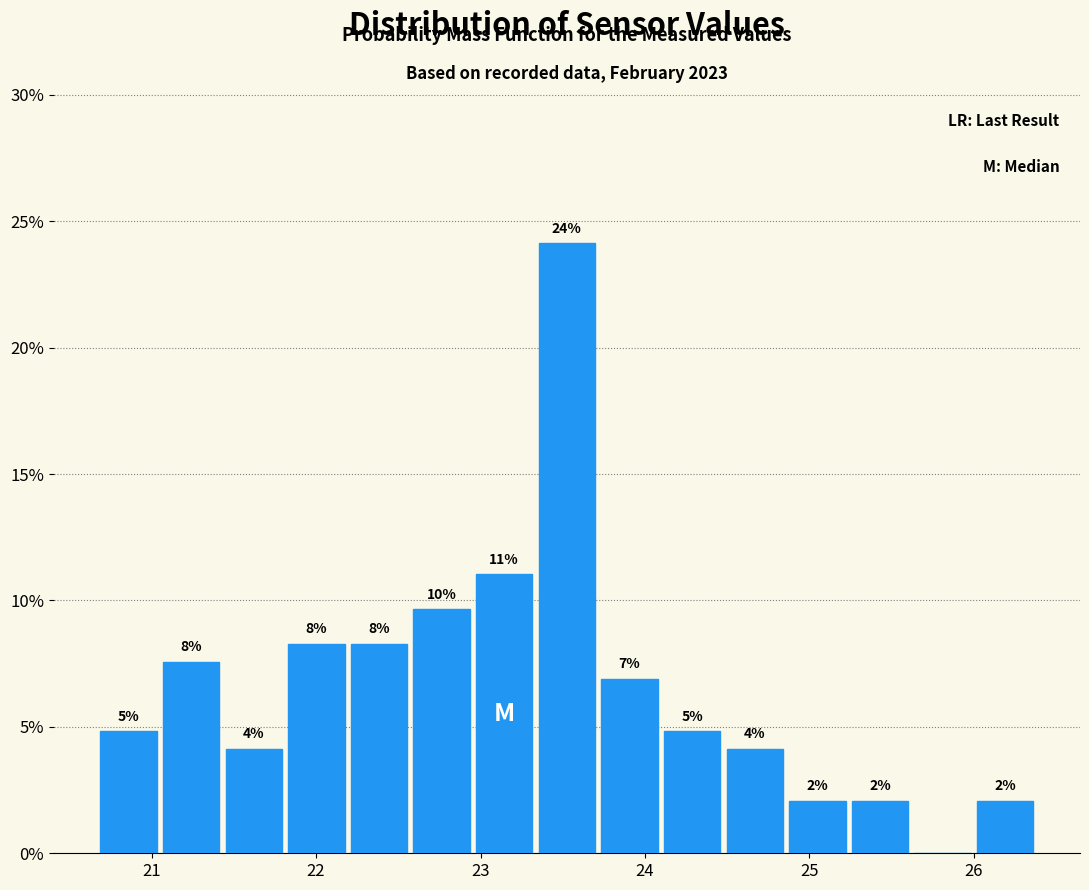

Read against the x-axis, roughly where is the centre of the tallest bar?

23.5